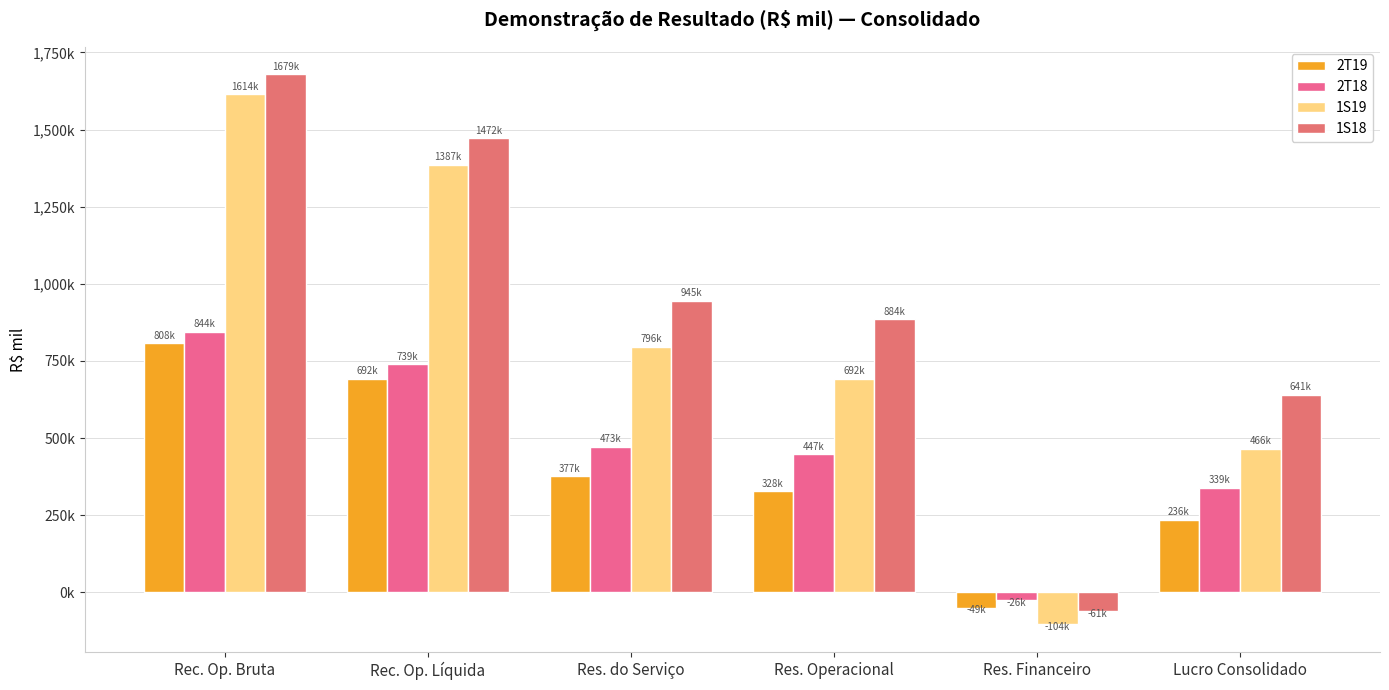

What is the difference between the 2T19 values at Res. Financeiro and Res. do Serviço?

426397